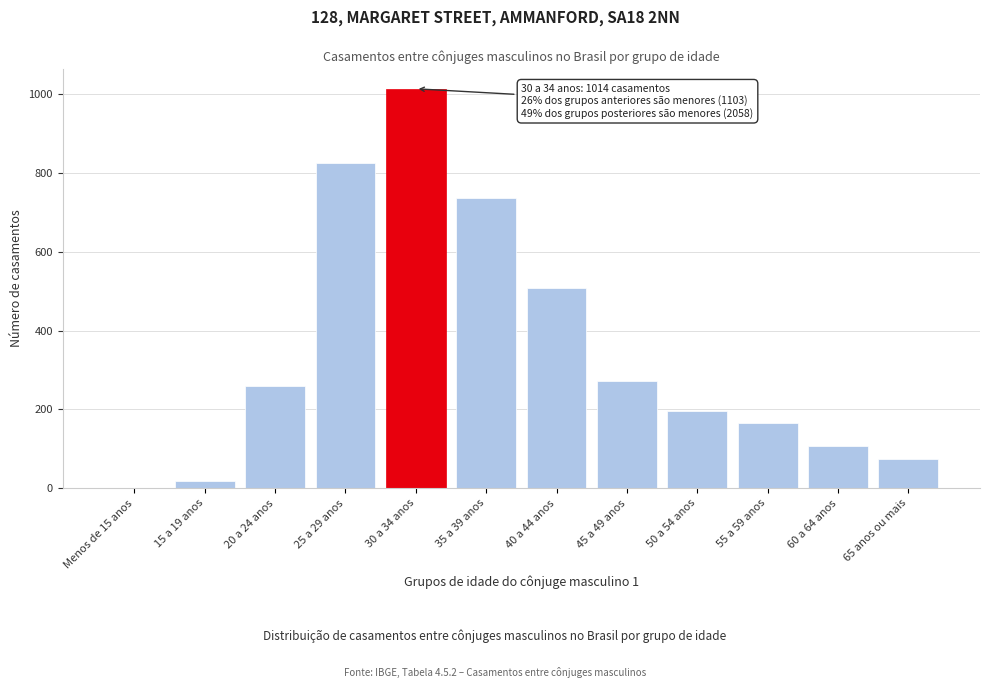

Reading left to right, transcribe all the data shown in this chart.

Menos de 15 anos=0	15 a 19 anos=18	20 a 24 anos=259	25 a 29 anos=826	30 a 34 anos=1014	35 a 39 anos=736	40 a 44 anos=508	45 a 49 anos=271	50 a 54 anos=195	55 a 59 anos=165	60 a 64 anos=108	65 anos ou mais=75